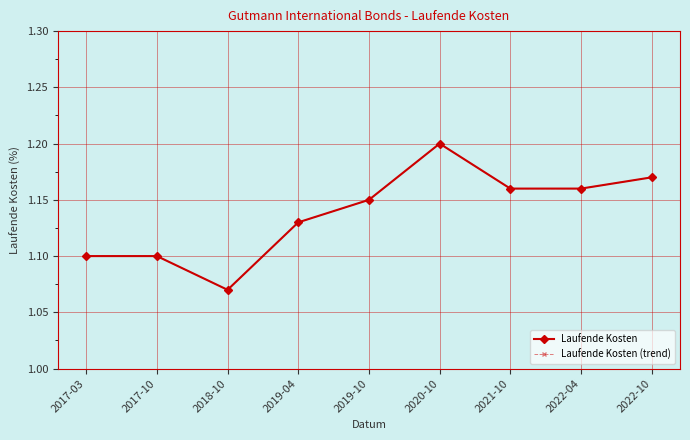

How many Laufende Kosten values are between 1 and 2?

9